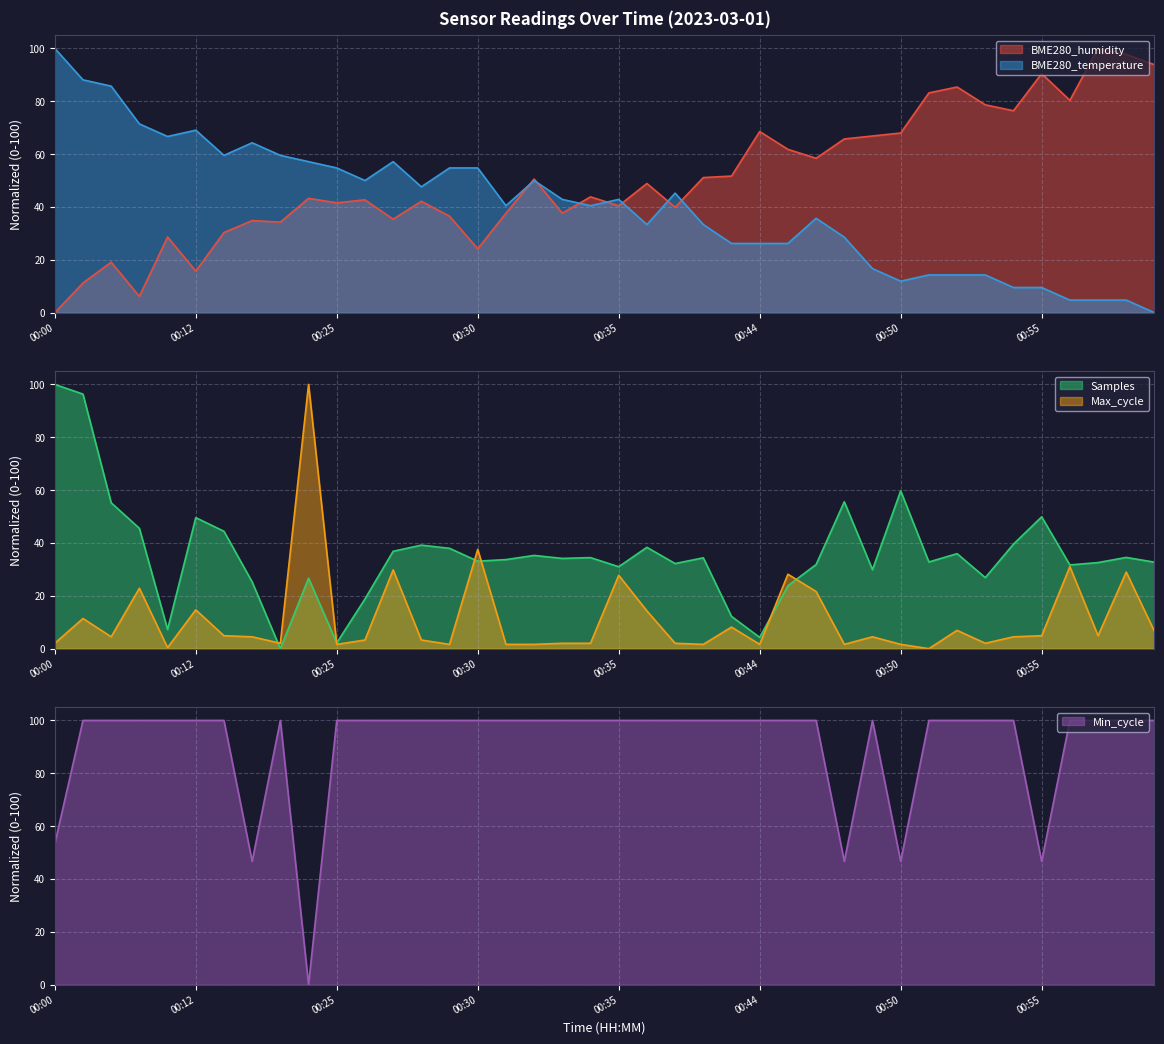

Between 00:51 and 00:35, which is larger?

00:51